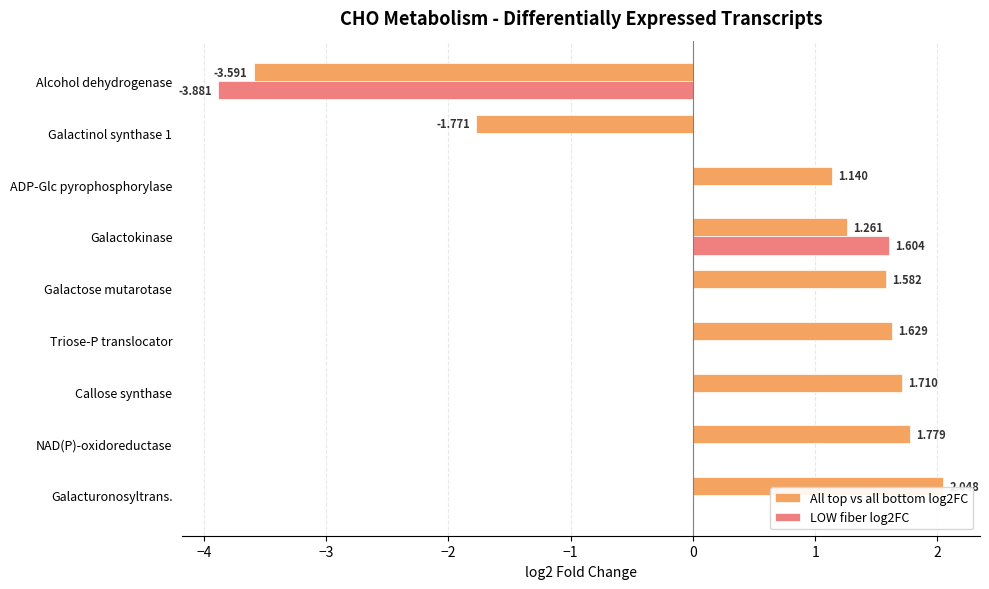

How many positive values does the All top vs all bottom log2FC series have?

7